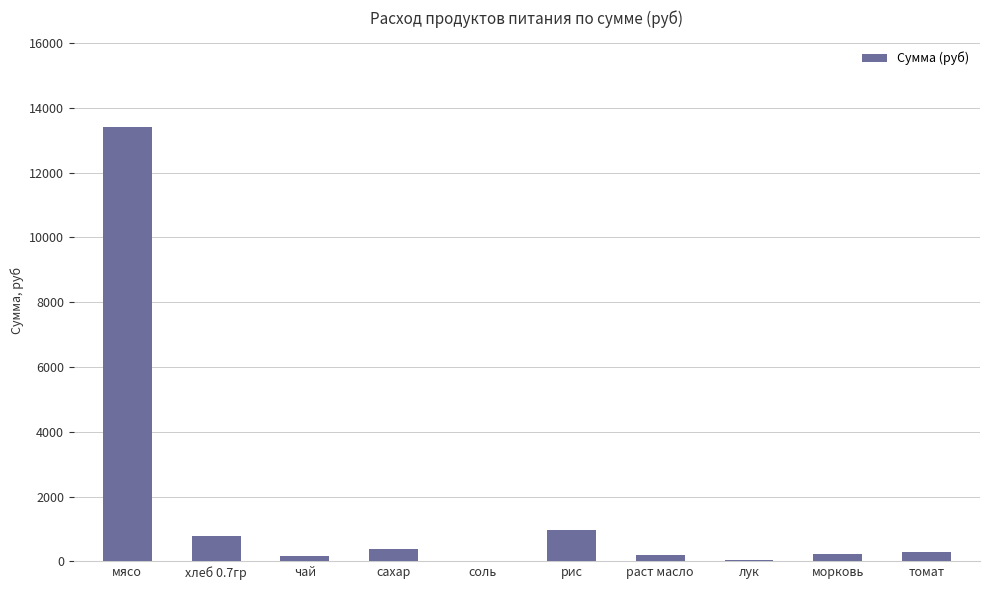

What is the greatest value displayed?

13398.0